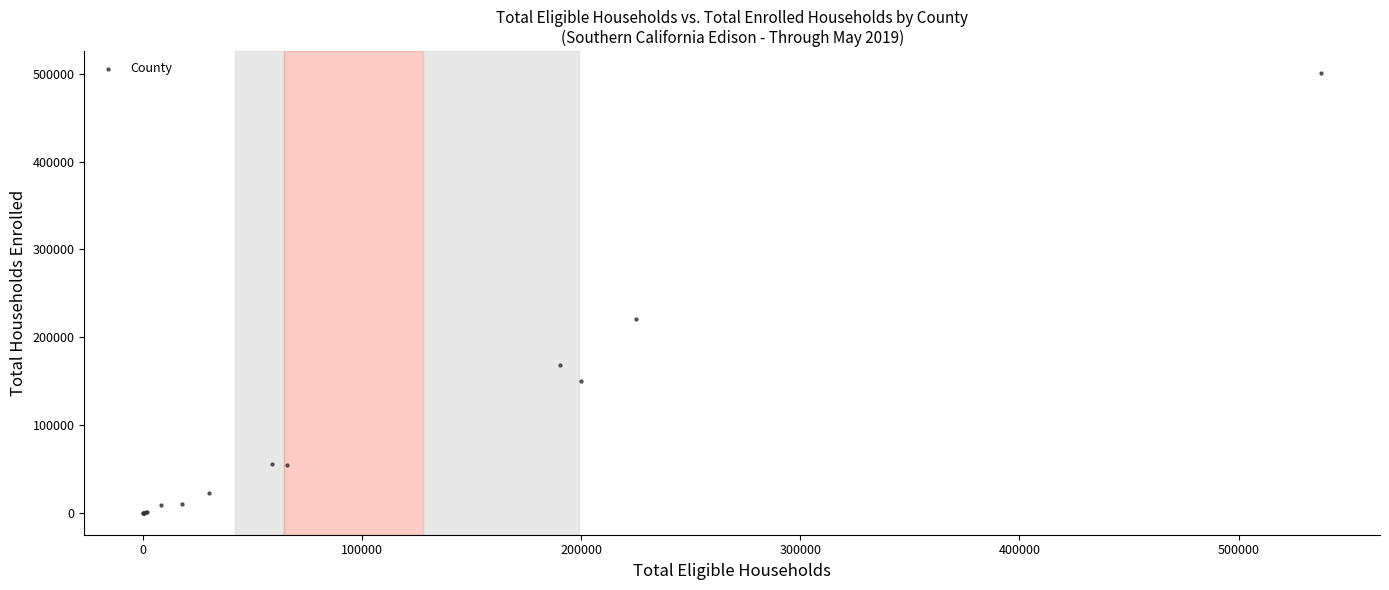

What Y value in the scatter plot is closest to 250432?

220544